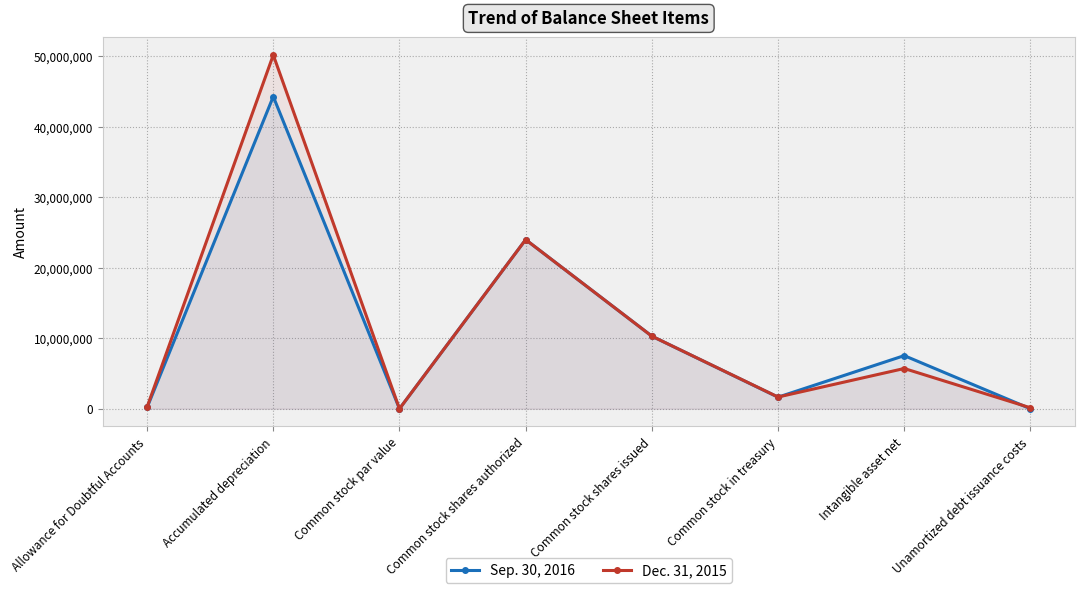

At which label does Sep. 30, 2016 first exceed 7538915?

Accumulated depreciation